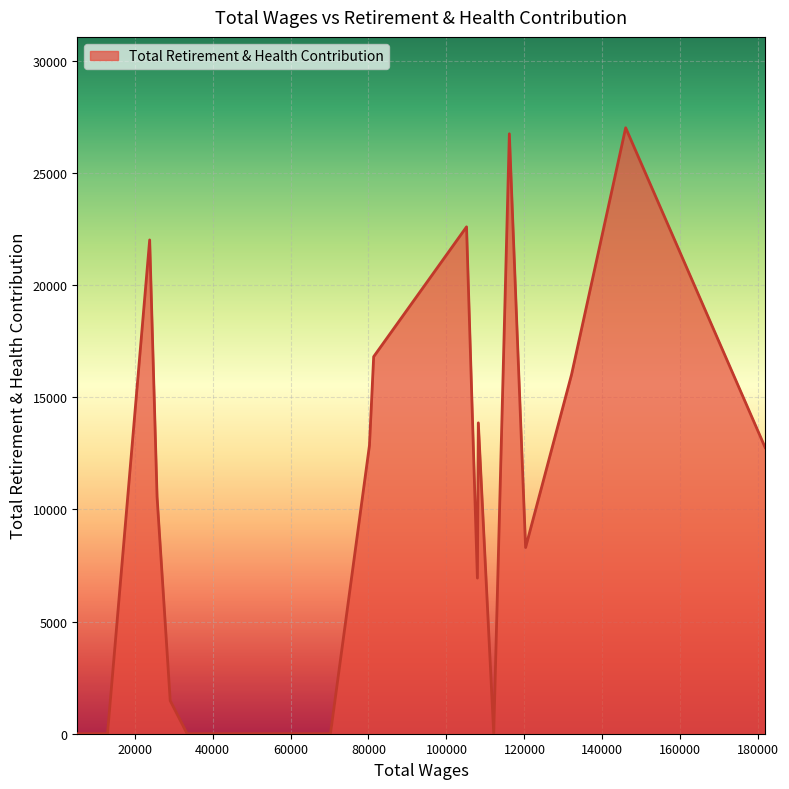

True or false: the data has more than 1 interior local peaks.

True